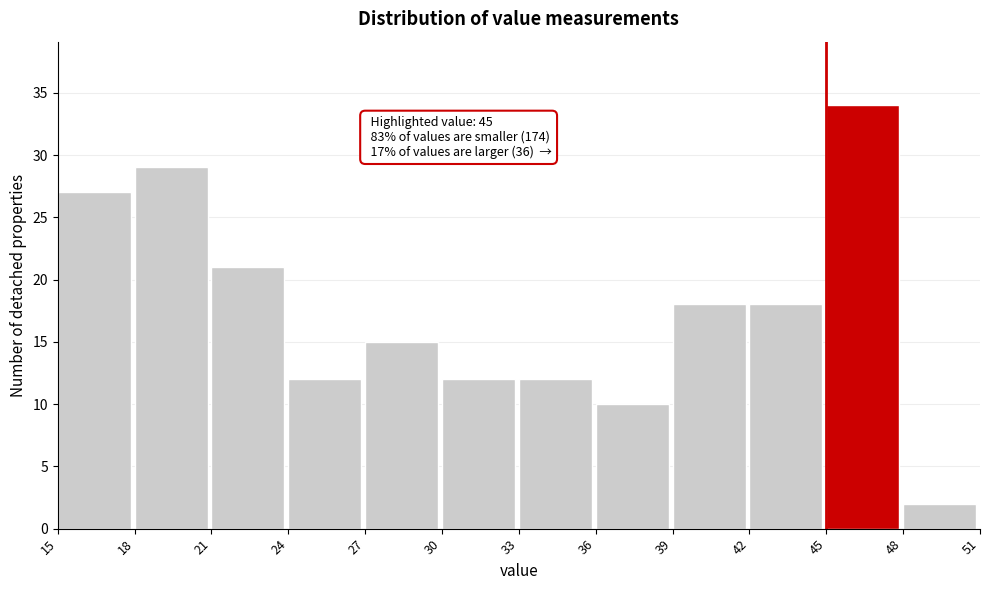

Over which range of the x-axis is the bar tallest?

45 to 48